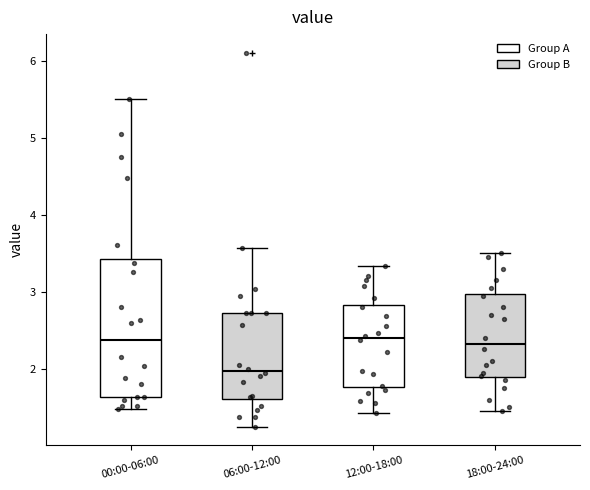

Which box is the tallest, from its lower edge to its upper edge?

00:00-06:00